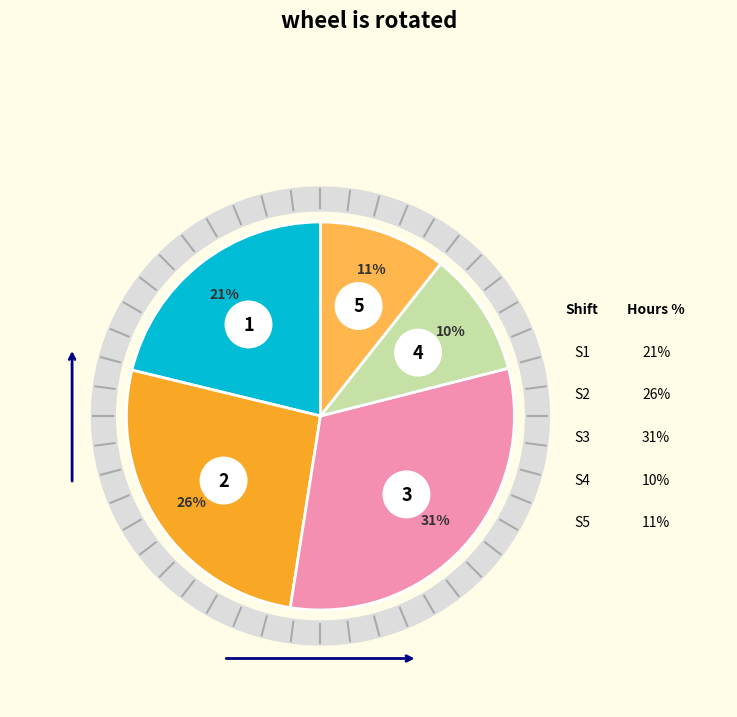

Is it true that 28-Sat is 10% of the pie?

False